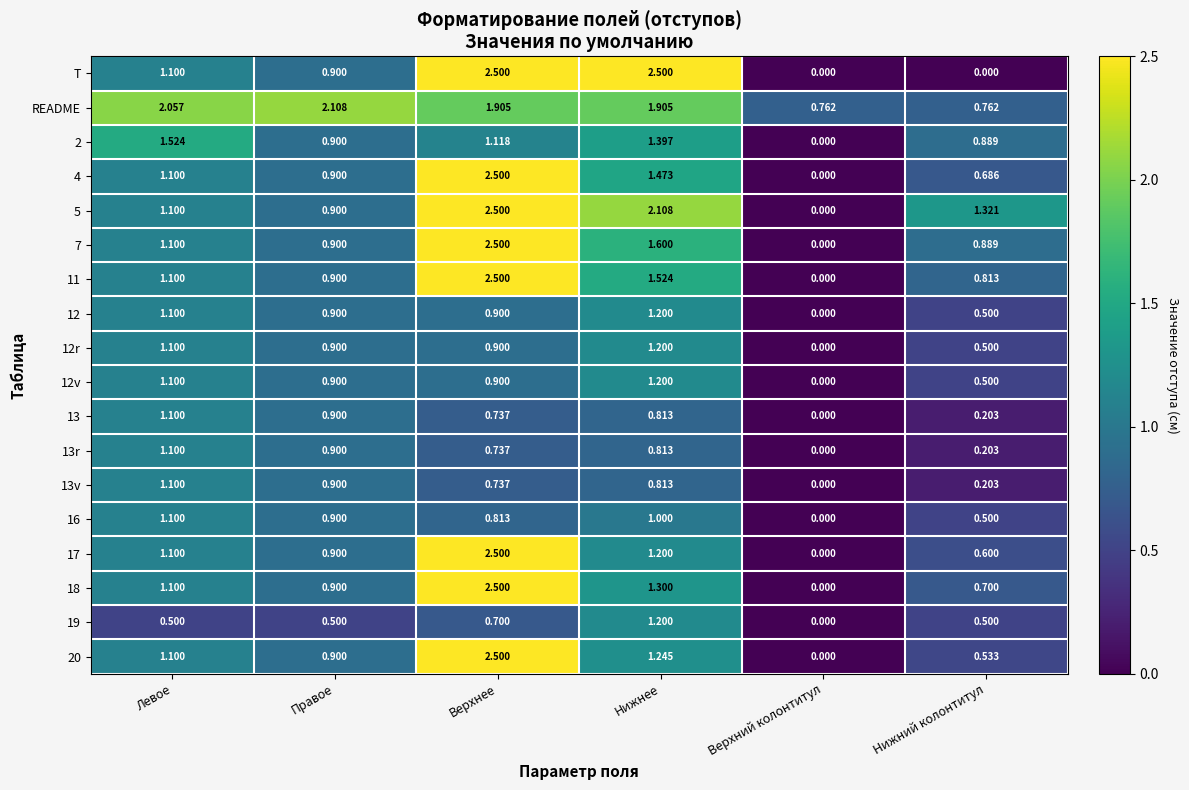

At which label does 17 first exceed 1?

Левое